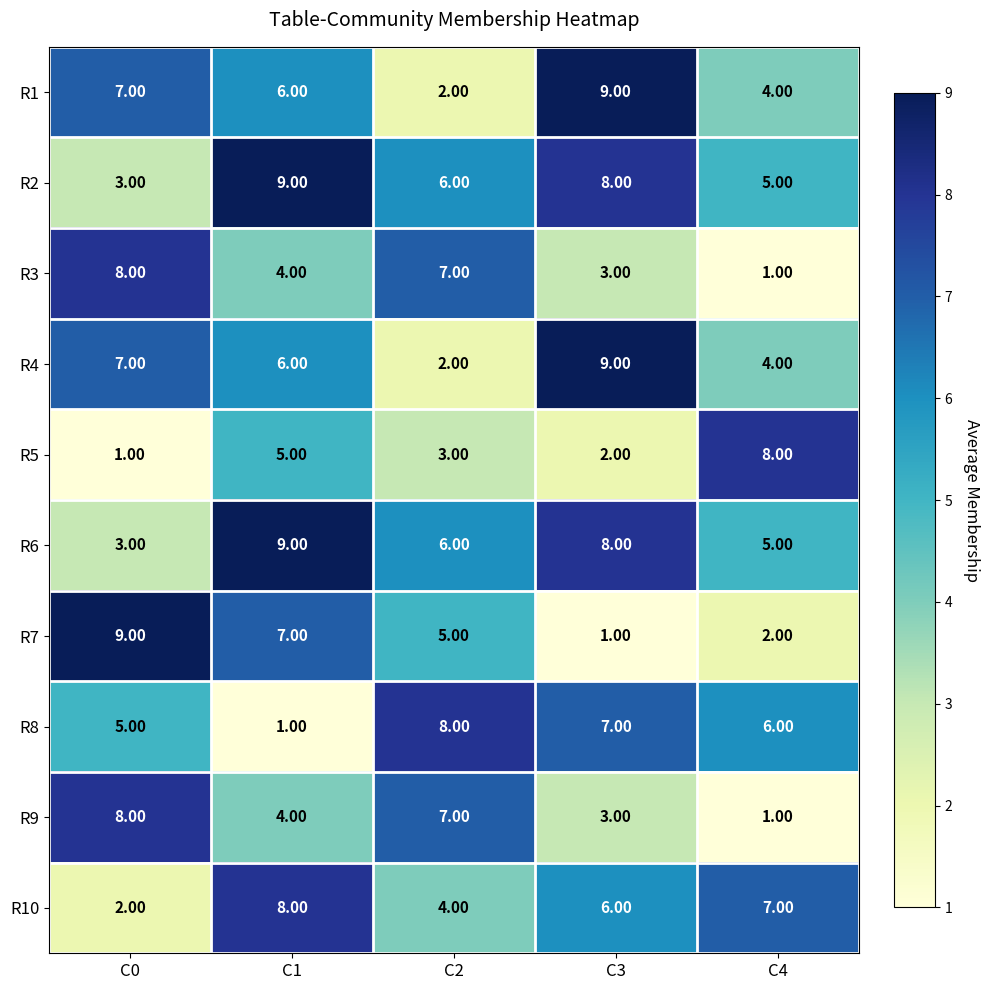

What is the spread (max minus min) of values at C2?

6